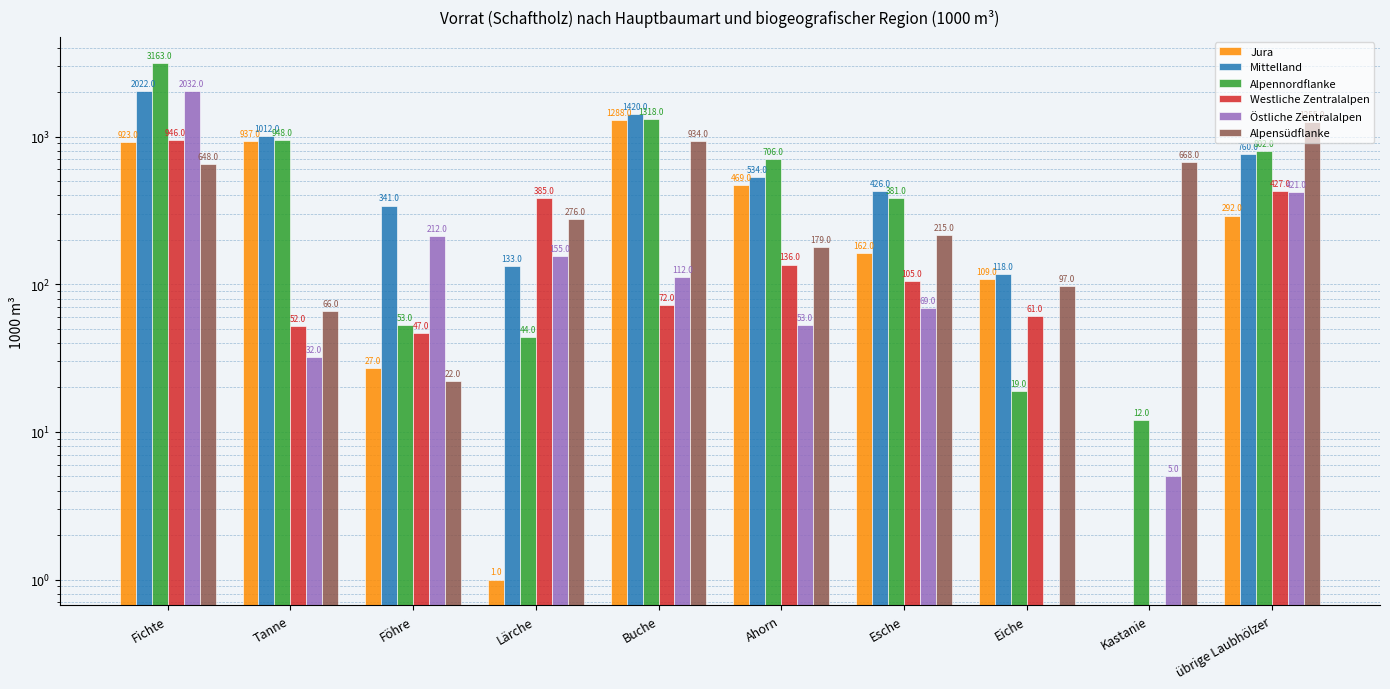

What is the smallest value displayed?

1.0